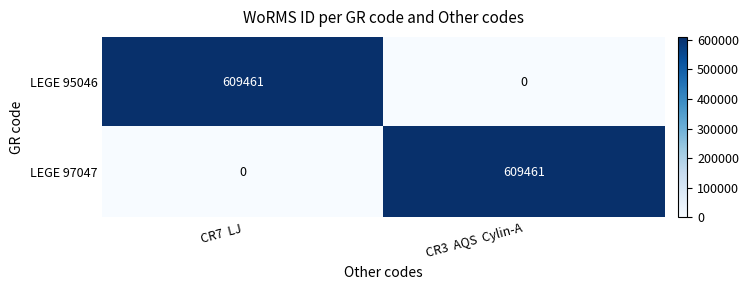

What is the total value across all series at CR7  LJ?

609461